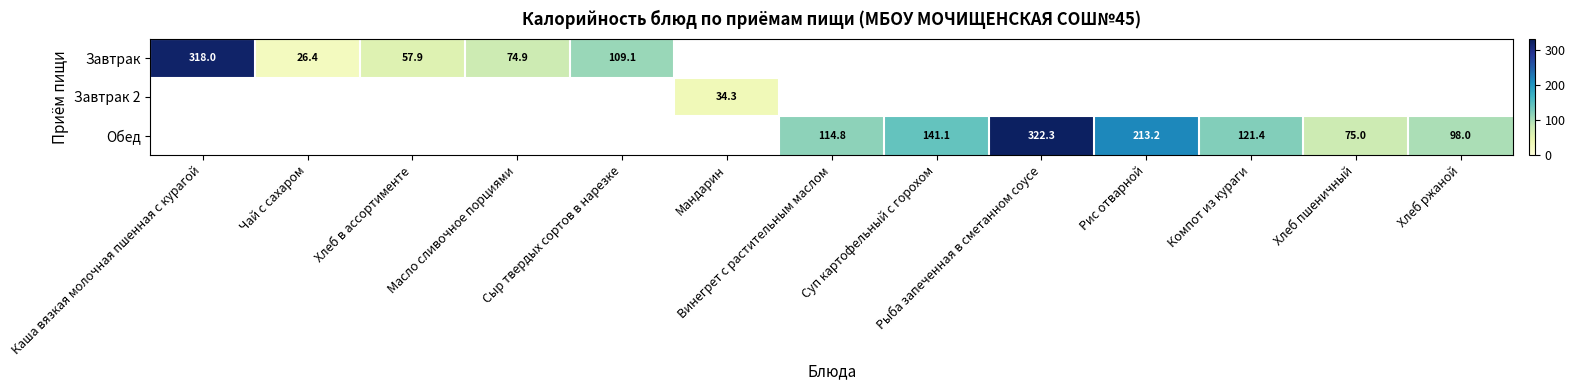

Is it true that Завтрак equals 74.9 at Масло сливочное порциями?

True